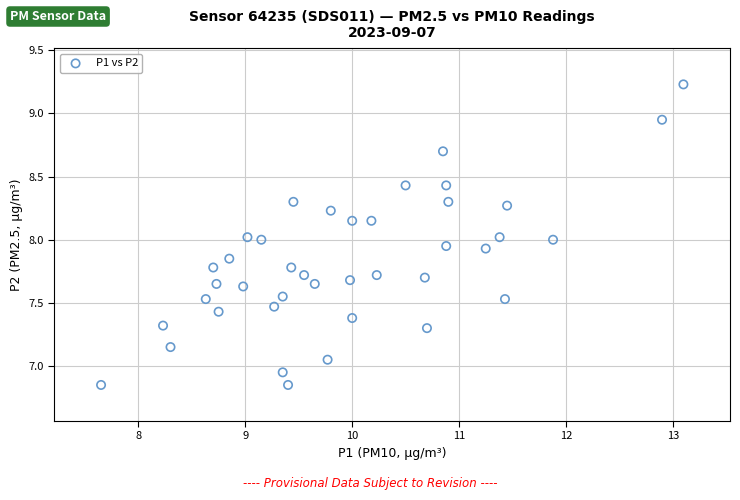

What is the range of Y values (max minus min)?

2.4